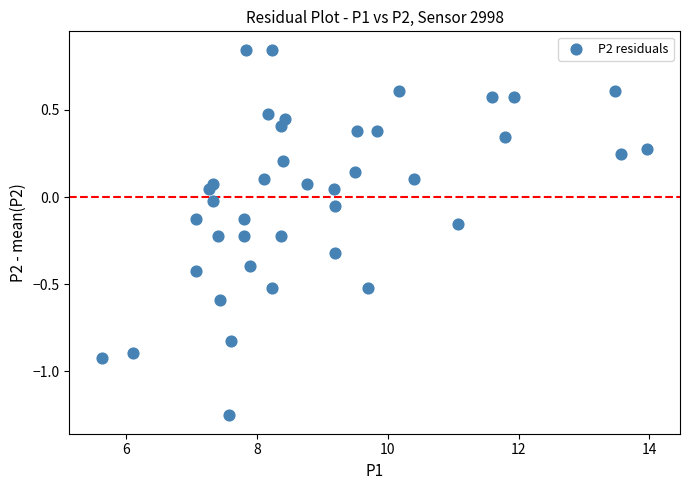

What is the range of Y values (max minus min)?

2.1